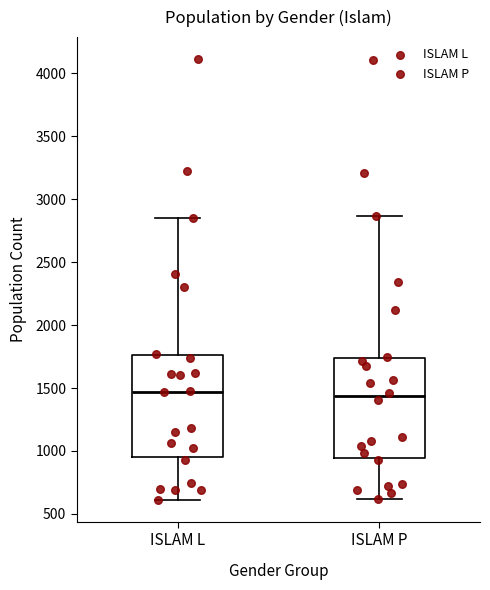

Where does the upper whisker of the box for ISLAM P end on the y-axis? The values are not printed on the chart, so give them approximately, as read against the axis.

2850